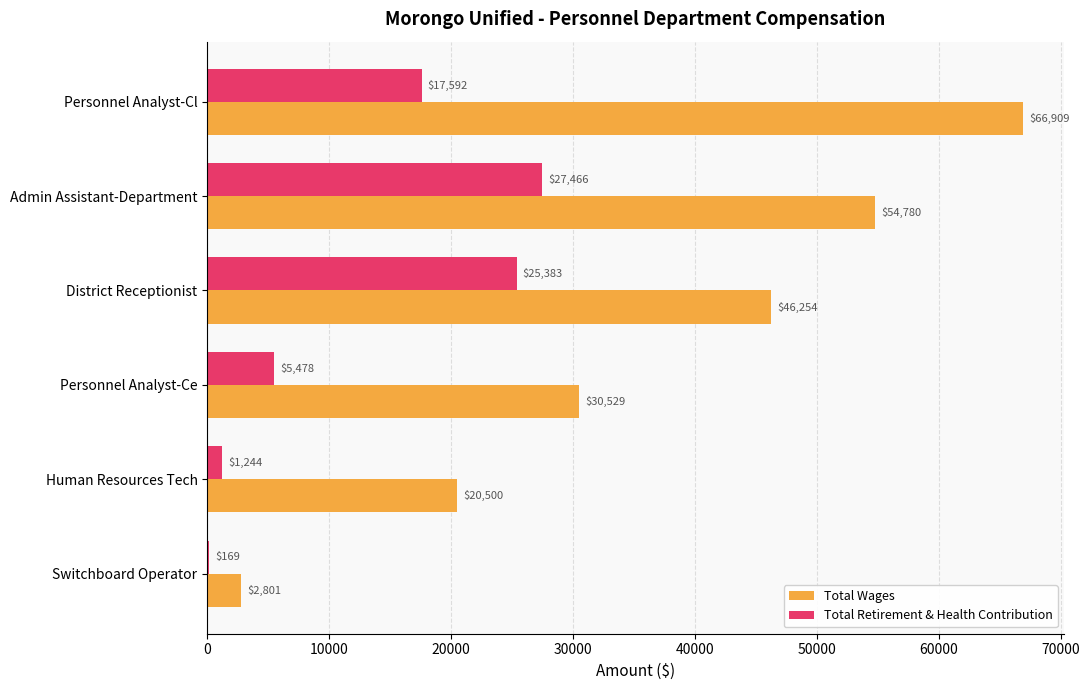

Where is Total Retirement & Health Contribution nearest to the value 13817?

Personnel Analyst-Cl